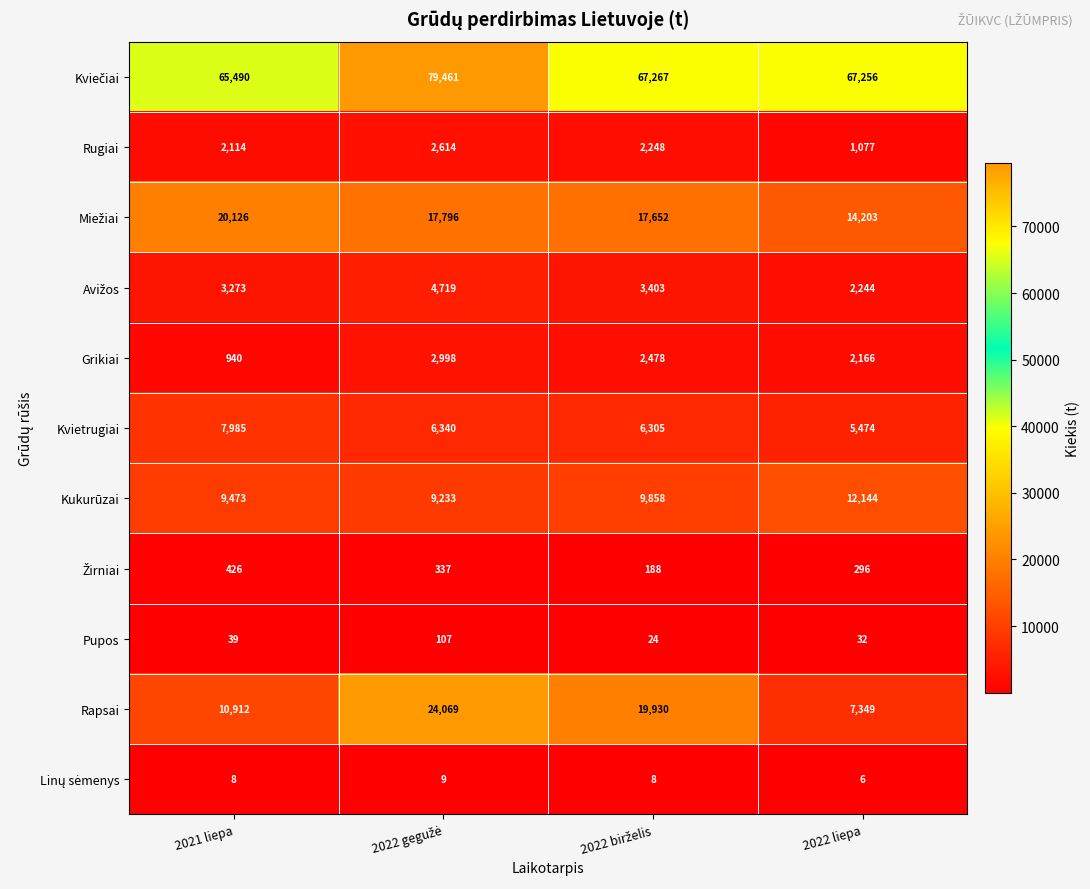

At how many categories does at least one series exceed 35398?

4